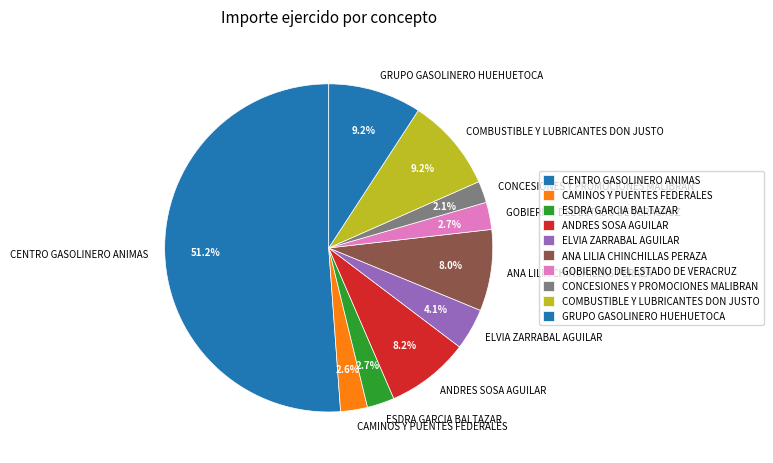

What is the smallest slice in the pie chart?

CONCESIONES Y PROMOCIONES MALIBRAN